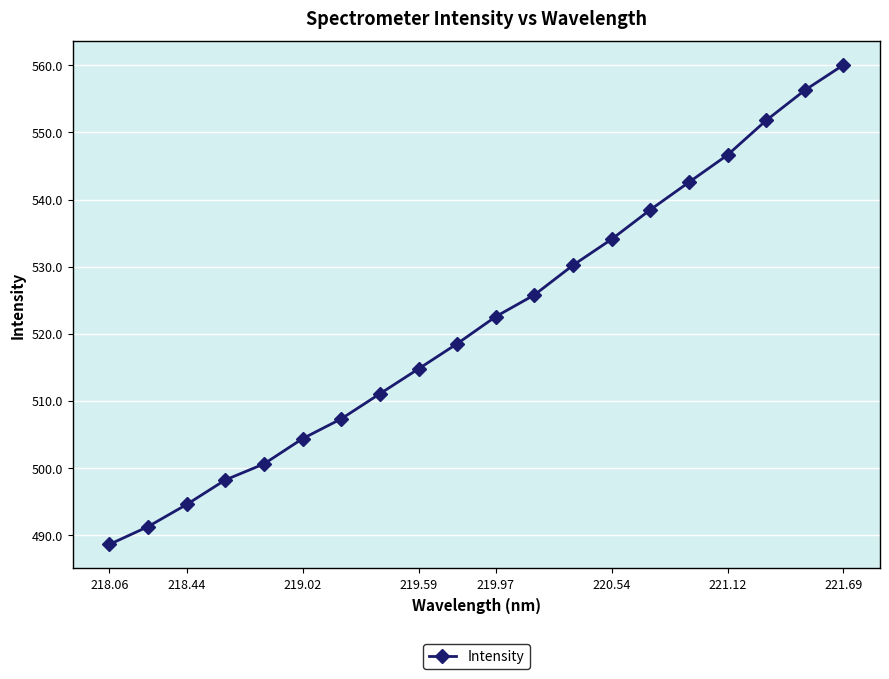

True or false: the data has more than 2 interior local peaks.

False